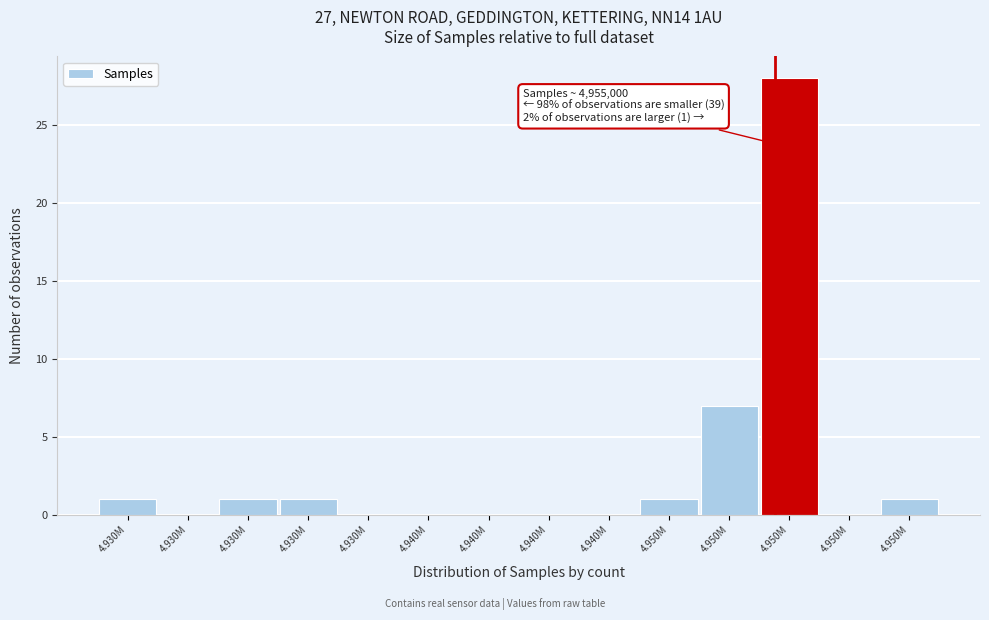

How many categories are shown in the chart?

14